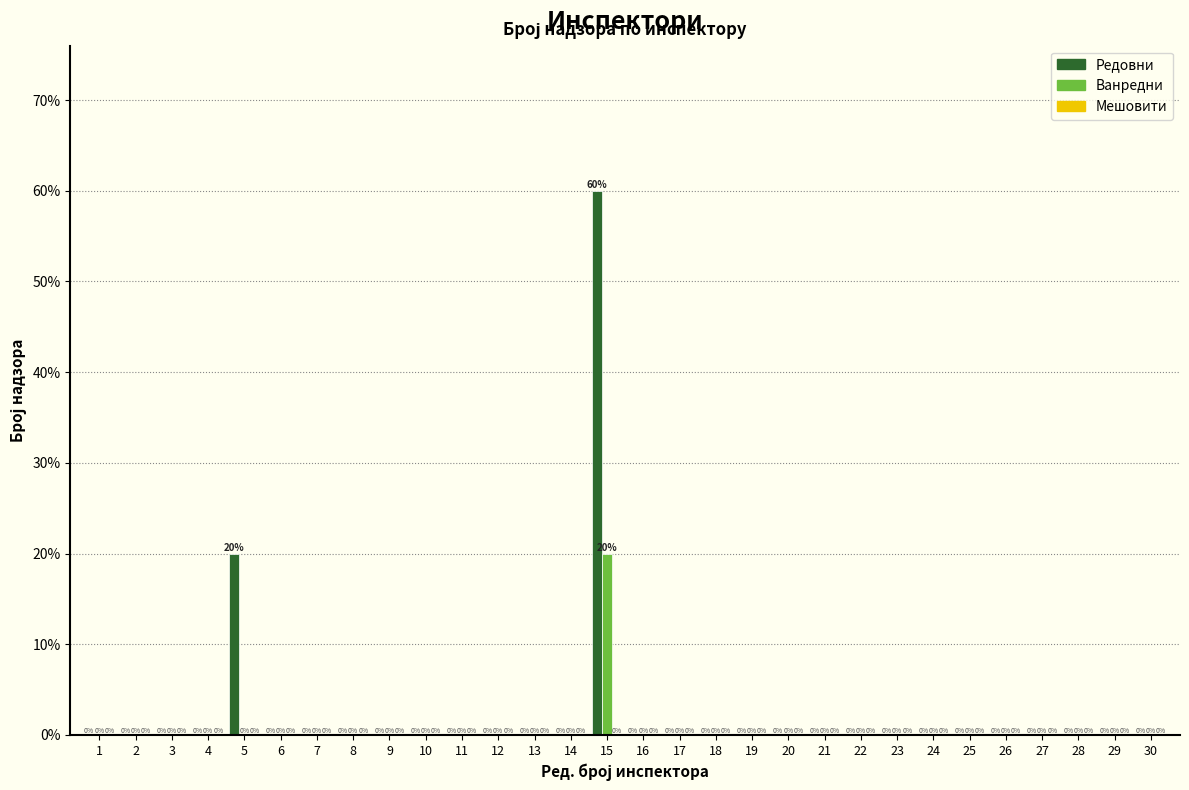

What is the sum of all Ванредни values?

20